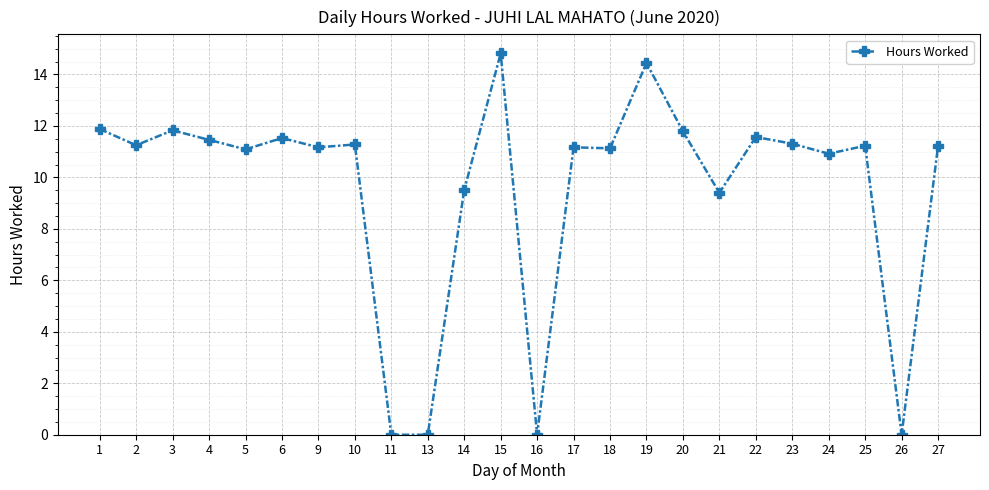

What is the change in value from 4 to 19?

+3.0